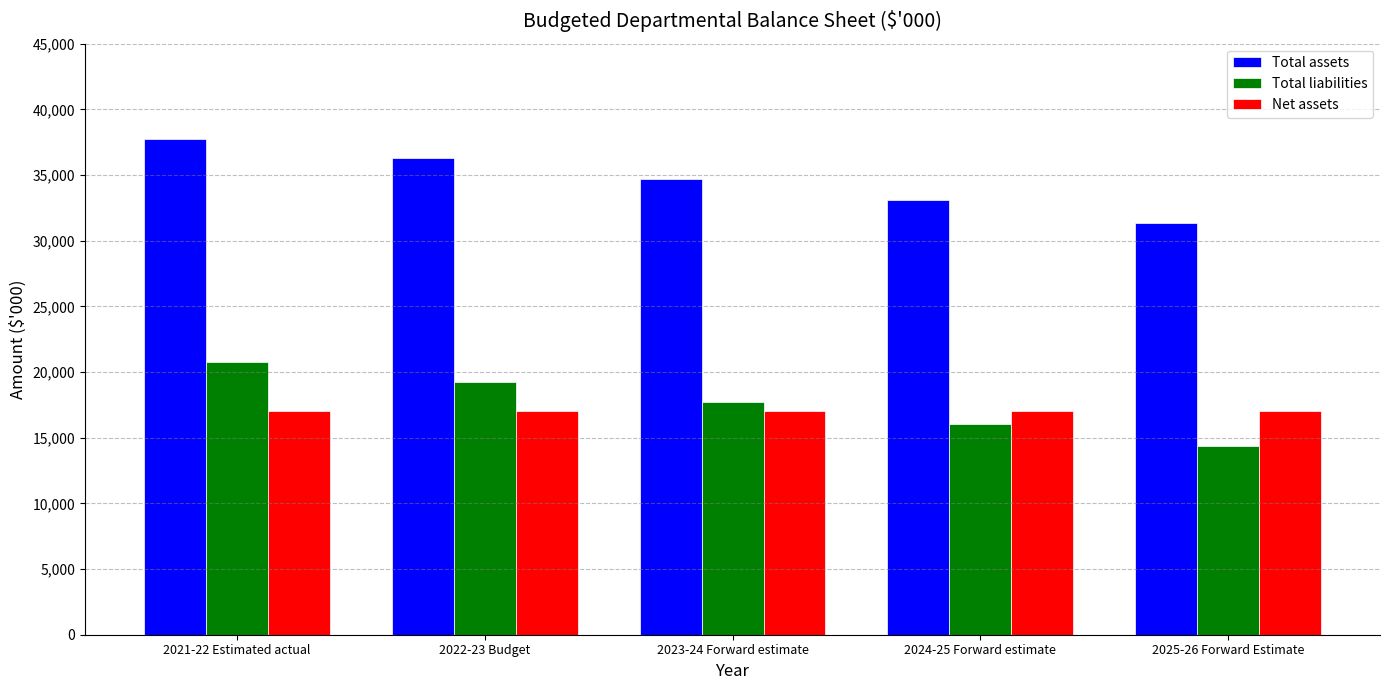

At how many categories does at least one series exceed 20736?

5